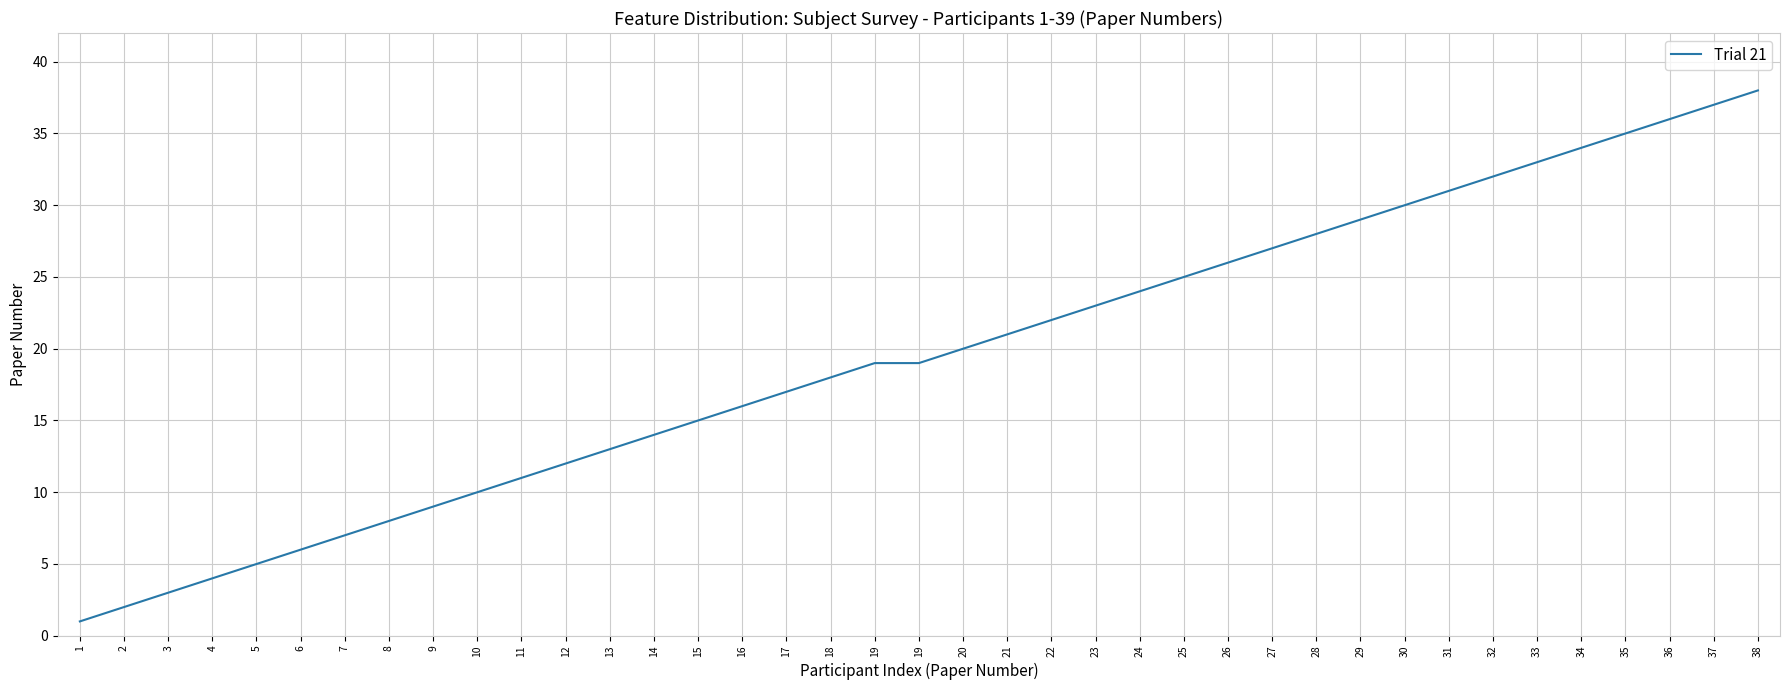

Does the chart have visible grid lines?

Yes